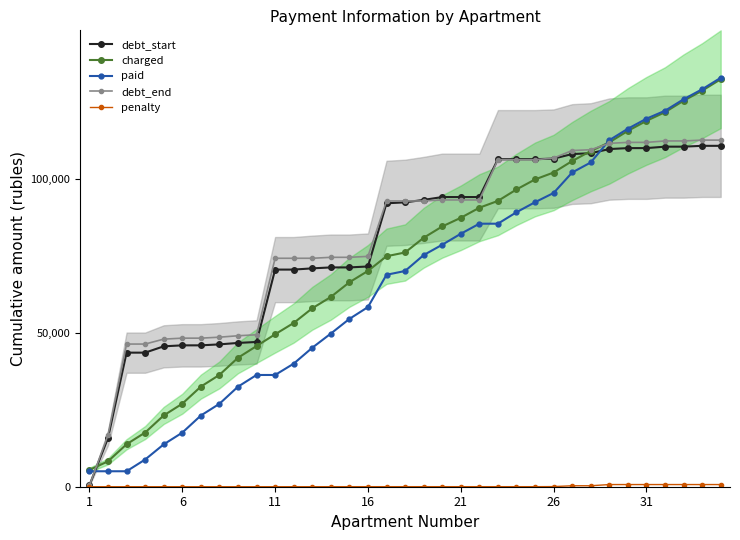

Which series ends up on top after the final intersection of charged and debt_end?

charged